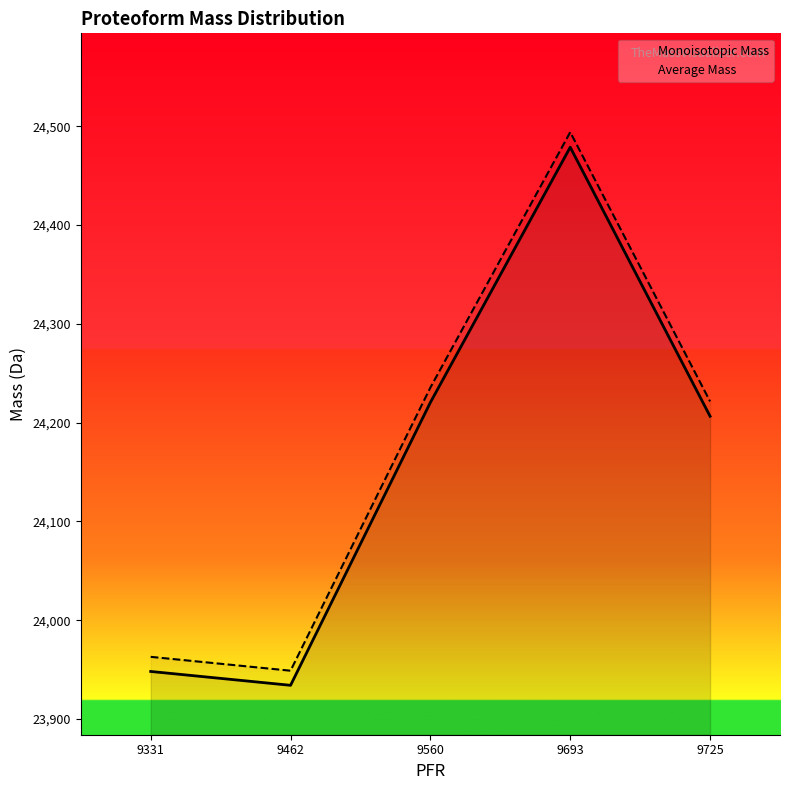

At which category is the sum across all series the highest?

9693